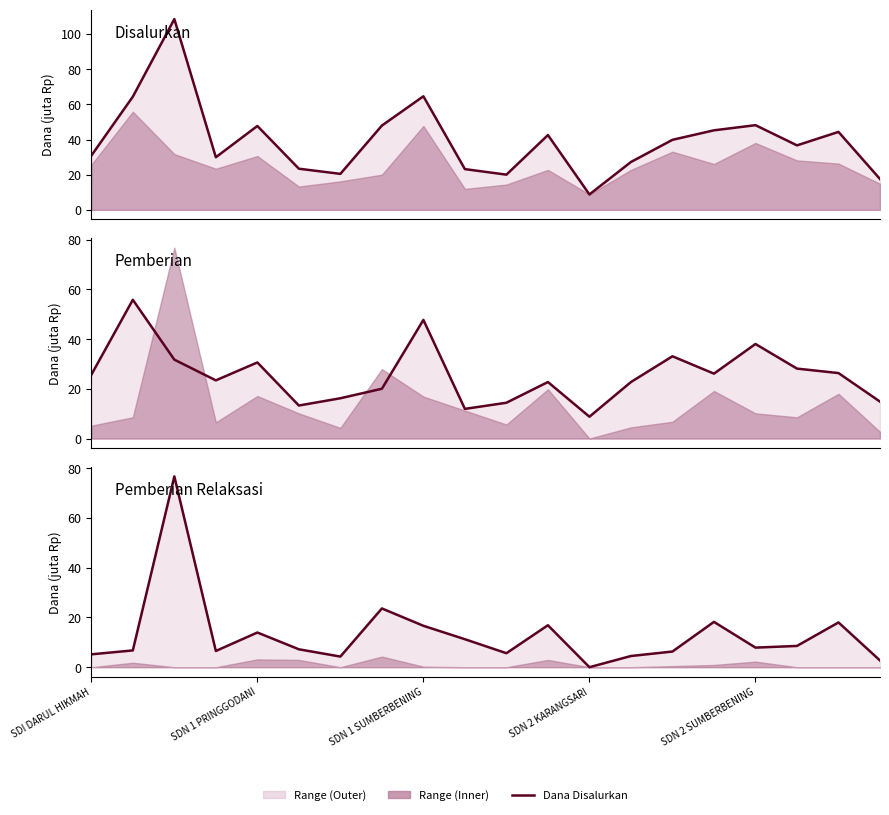

Reading left to right, what are all the values shown in this chart?

Disalurkan: 30.8	64.3	108.5	29.9	47.7	23.4	20.5	47.9	64.6	23.2	20.0	42.5	8.8	27.2	39.8	45.2	48.1	36.7	44.3	17.6
Pemberian: 25.6	55.8	31.7	23.4	30.6	13.3	16.2	20.0	47.7	11.9	14.4	22.7	8.8	22.7	33.1	26.1	38.0	28.1	26.3	14.8
Pemberian Relaksasi: 5.2	6.8	76.7	6.5	13.9	7.2	4.3	23.6	16.6	11.2	5.6	16.9	0.0	4.5	6.3	18.2	7.9	8.6	18.0	2.7